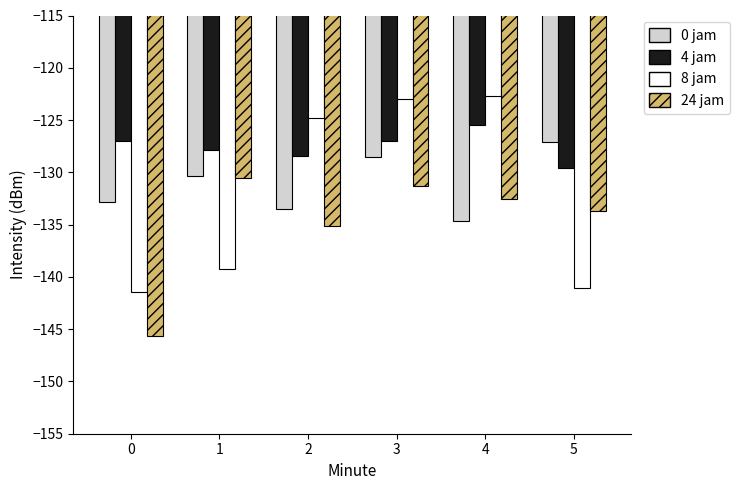

Which series has the largest total across all categories?

4 jam